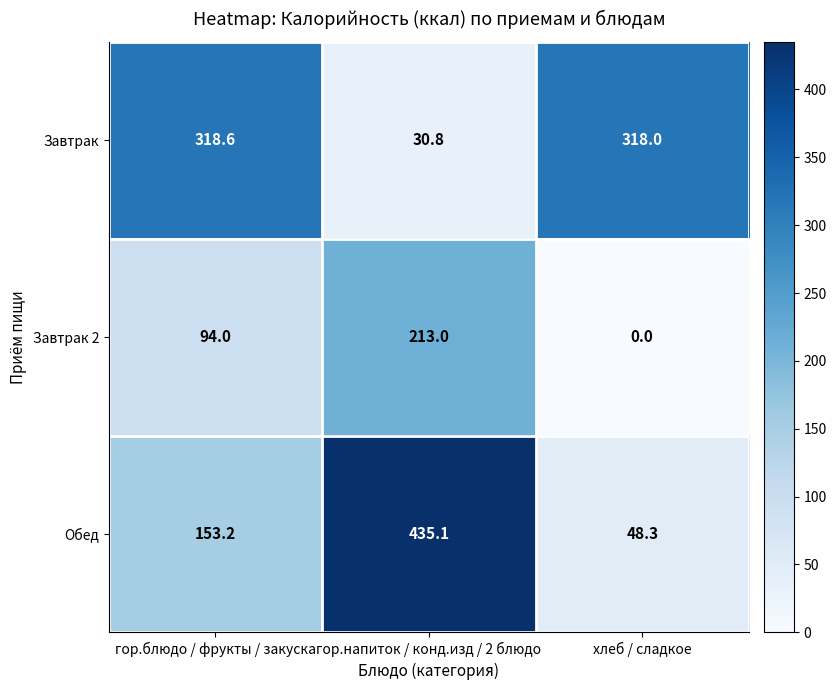

Which series has the widest spread of values?

Обед